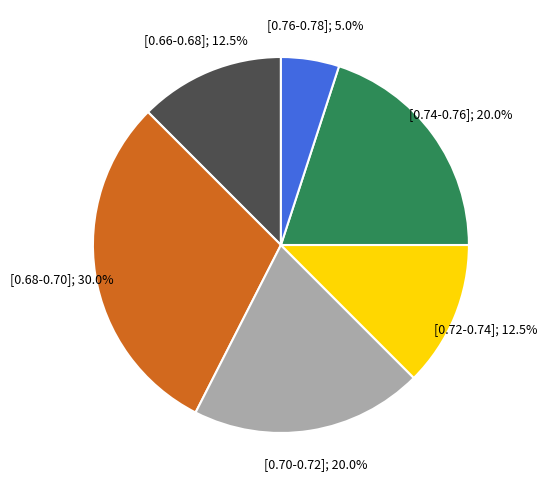

Does any single category account for the majority?

No